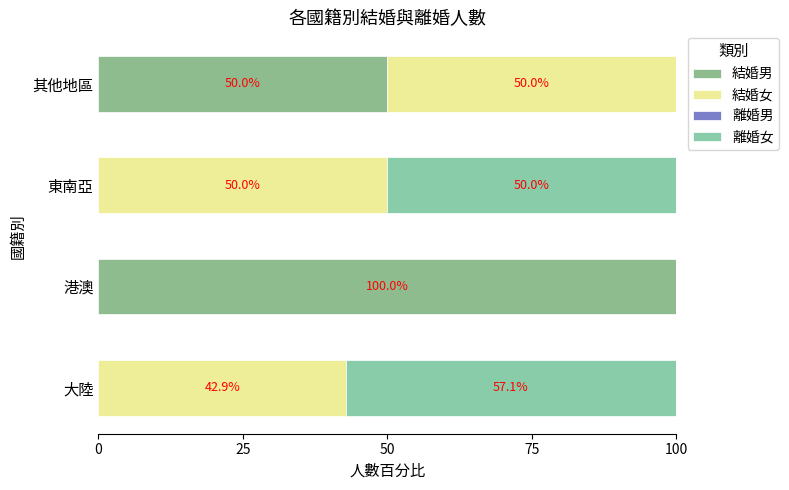

At how many categories does at least one series exceed 62?

1